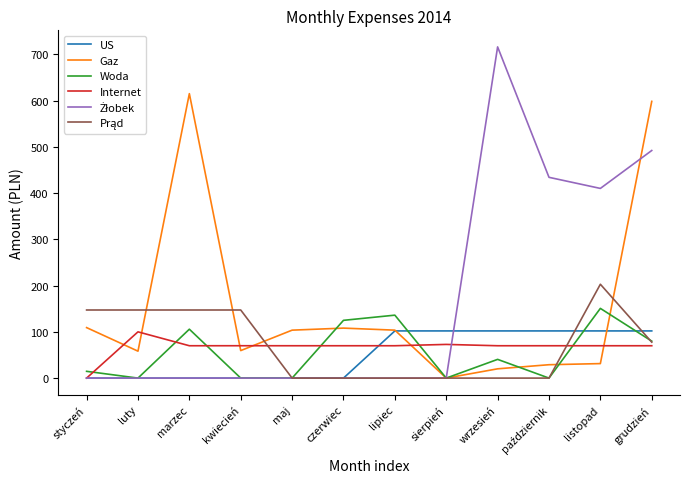

The value of Internet at maj is 70.0. True or false?

True